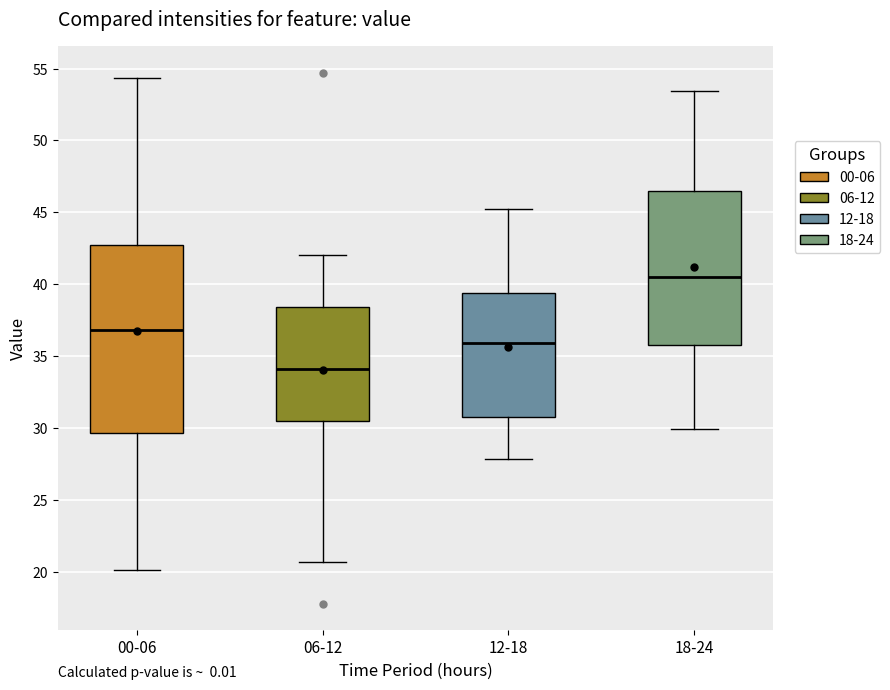

Reading left to right, transcribe this box plot: for each box, give where its median line is, the range the box spans, and where its two whiskers end, as read against the y-axis. The values are not printed on the chart, so give them approximately, as read against the axis.

00-06: median 37.0, box 29.5 to 43.0, whiskers 20.0 to 54.5
06-12: median 34.0, box 30.5 to 38.5, whiskers 20.5 to 42.0
12-18: median 36.0, box 31.0 to 39.5, whiskers 28.0 to 45.0
18-24: median 40.5, box 36.0 to 46.5, whiskers 30.0 to 53.5